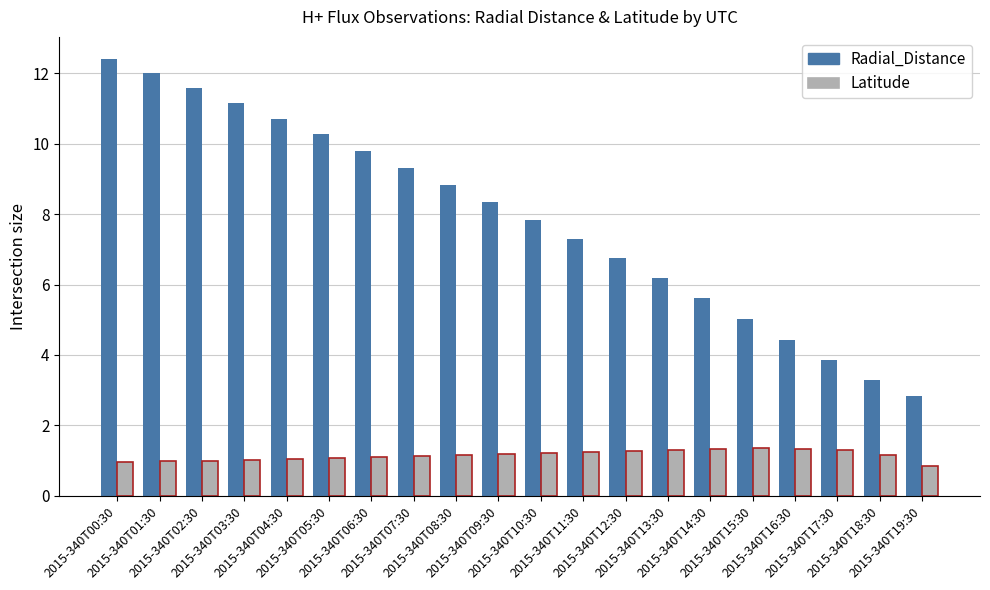

Which series has the largest range (max minus min)?

Radial_Distance